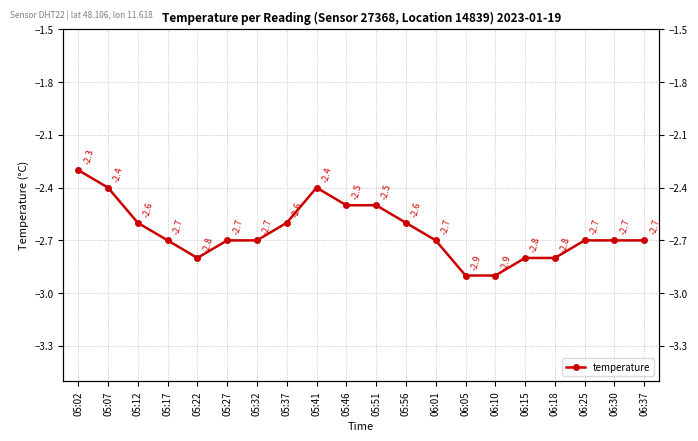

What is the sum of all values?

-53.0